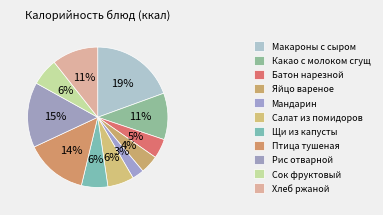

To the nearest percent, what percentage of the pie is Щи из капусты?

6%